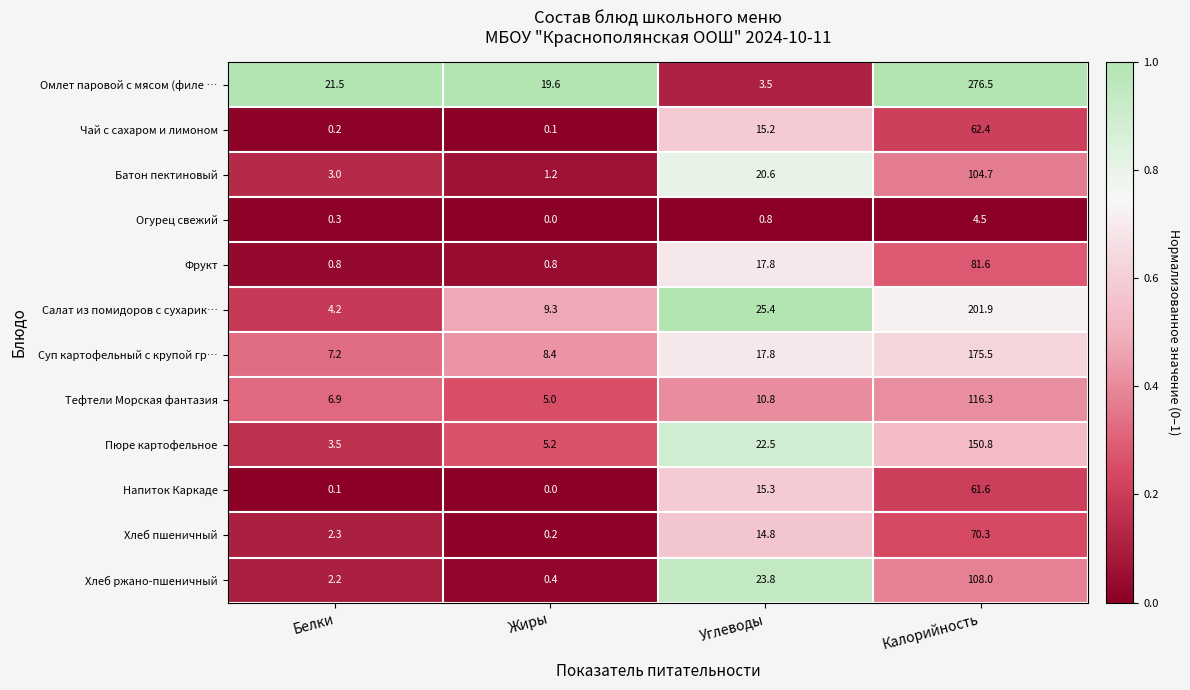

What is the average value of the Хлеб пшеничный series?

21.9